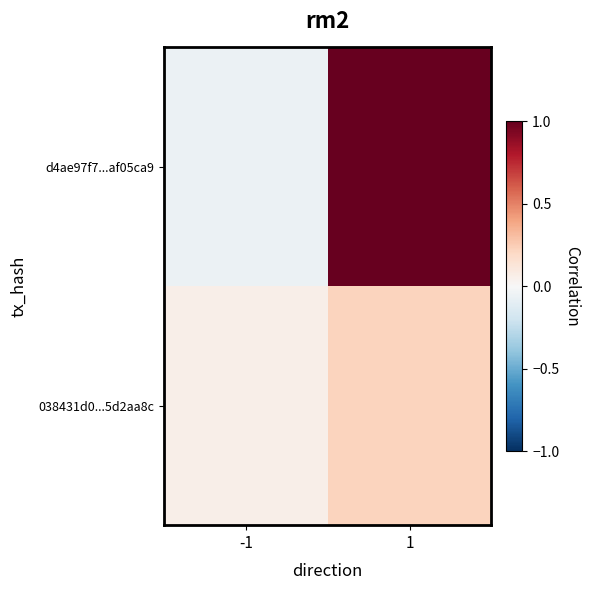

Between 1 and -1, which is larger?

1